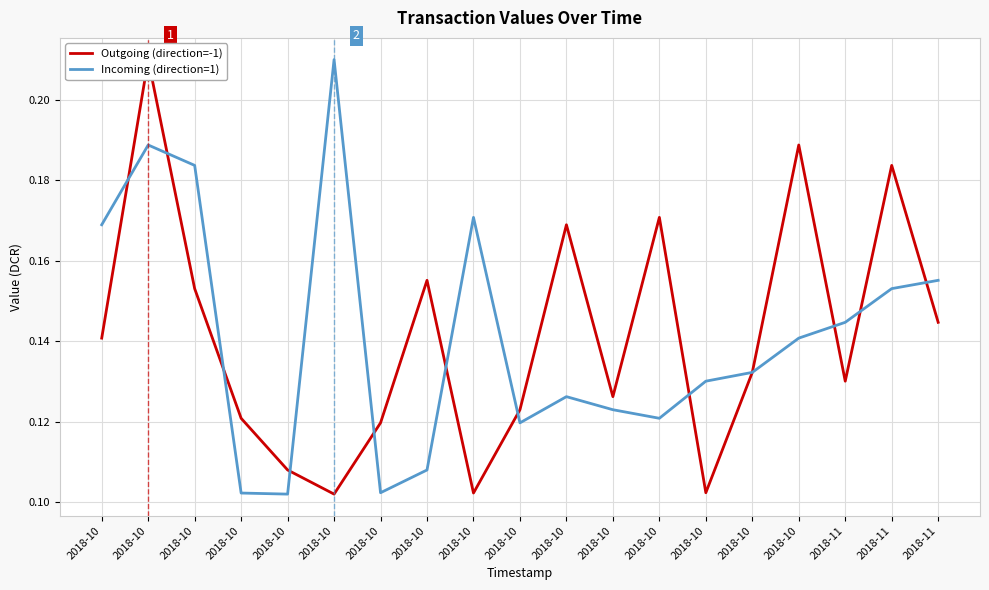

Which series ends up on top after the final intersection of Incoming (direction=1) and Outgoing (direction=-1)?

Incoming (direction=1)